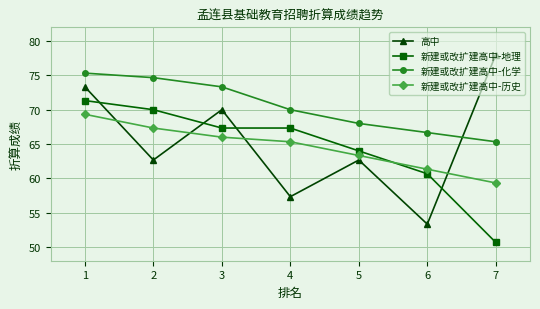

At which category is the sum across all series the highest?

1